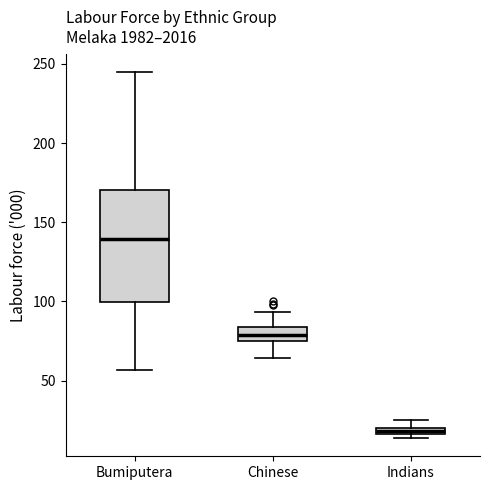

Comparing the boxes themselves (not the whiskers), which one is the tallest?

Bumiputera